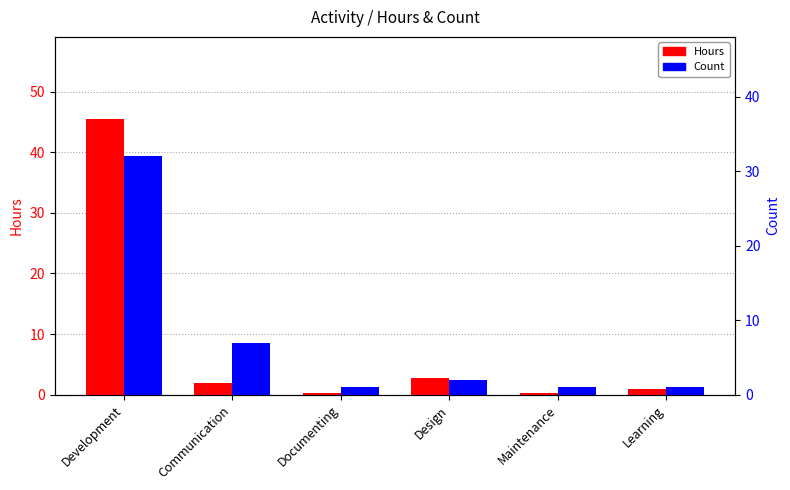

Which has a higher value, Communication or Learning?

Communication